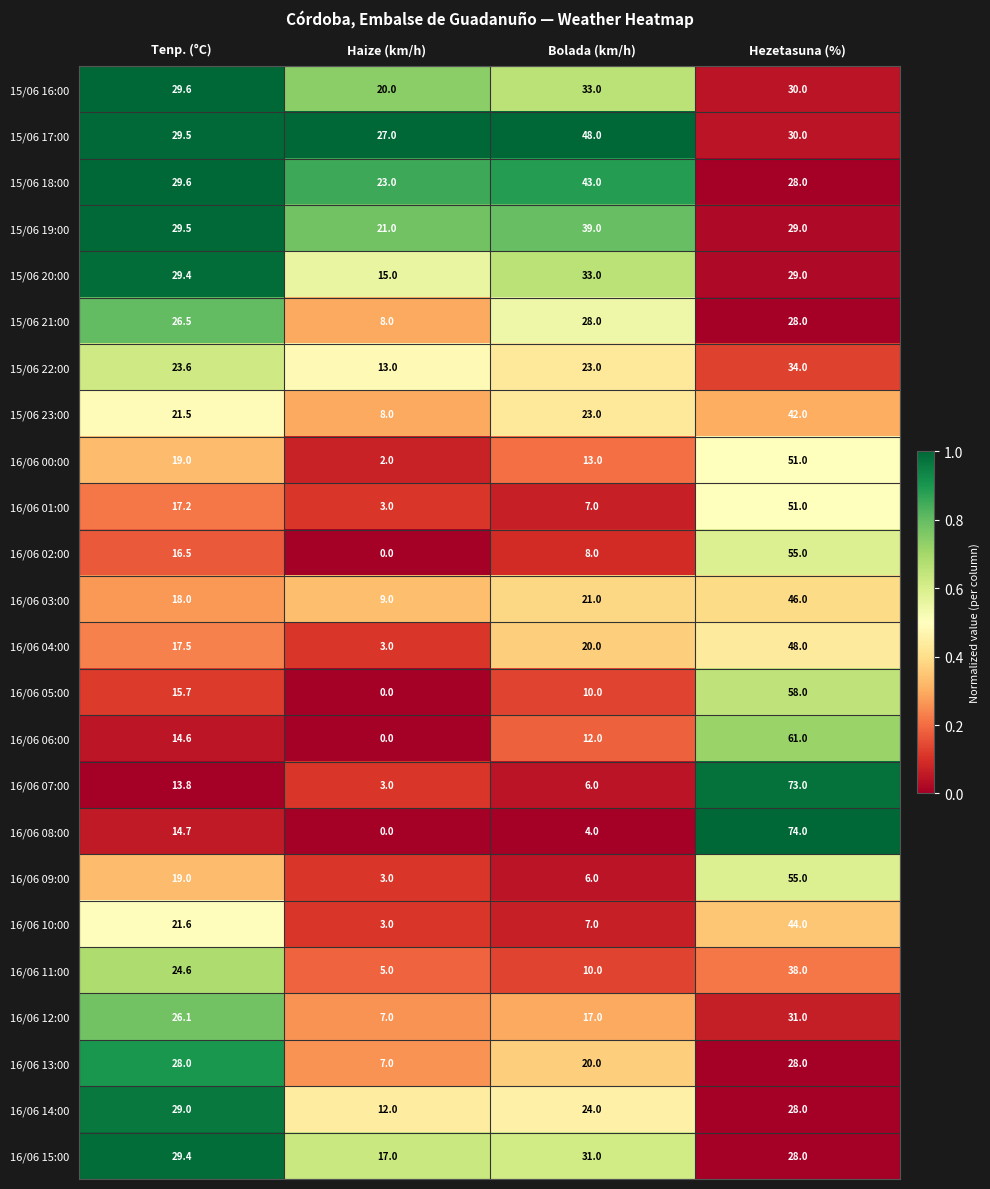

Rank the categories by 16/06 06:00 value from lowest to highest.

Haize (km/h), Bolada (km/h), Tenp. (°C), Hezetasuna (%)